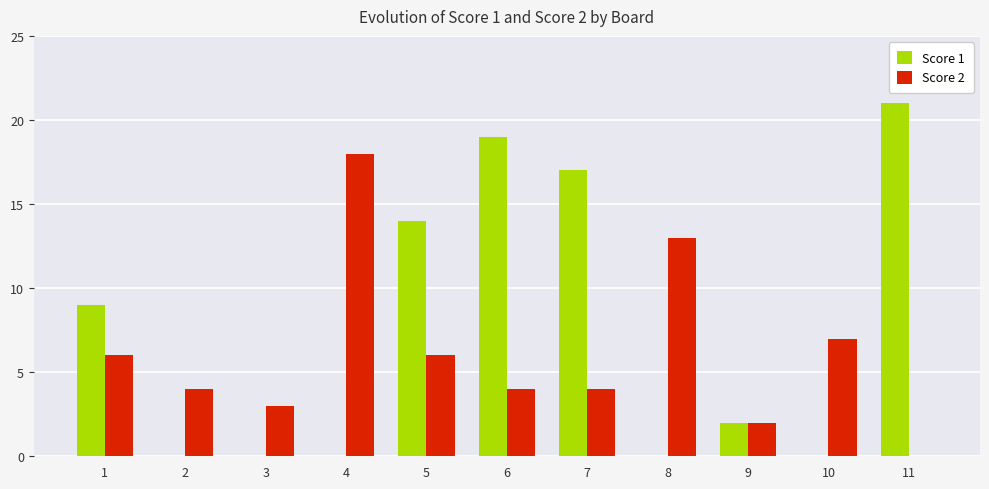

Which series has the largest total across all categories?

Score 1